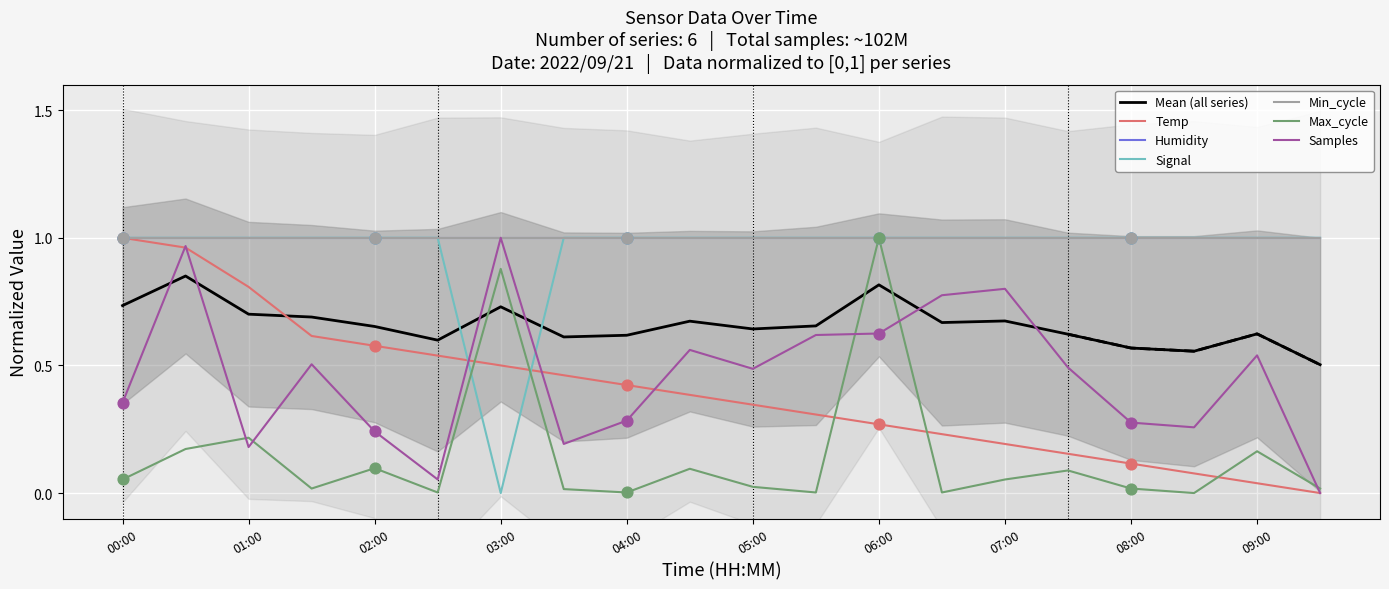

Which series has the widest spread of Y values?

Temp